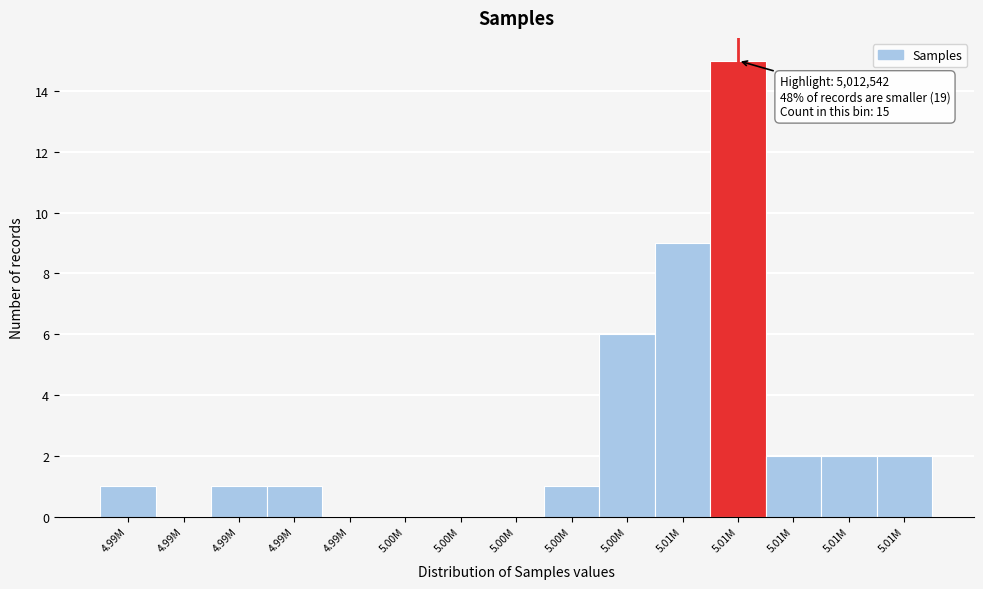

Are the bars horizontal?

No